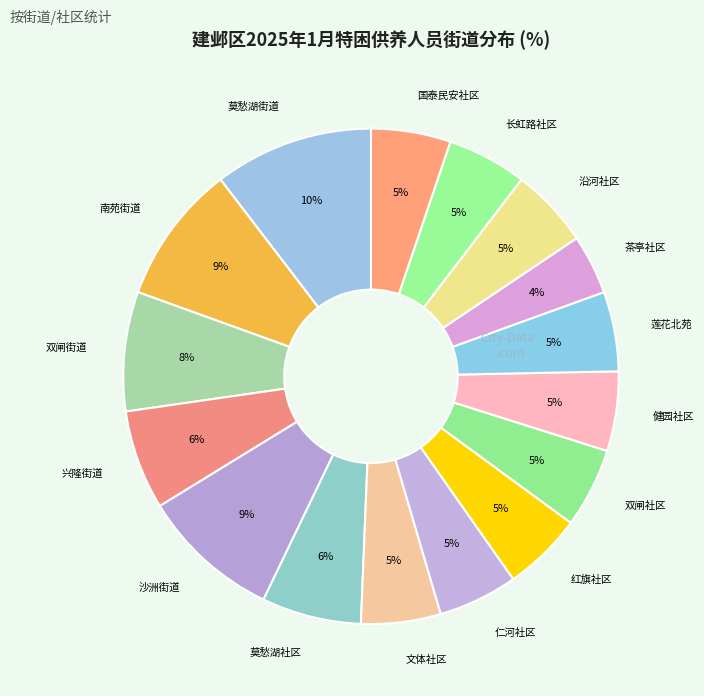

To the nearest percent, what is the difference between the 沿河社区 and 沙洲街道 slice percentages?

4%